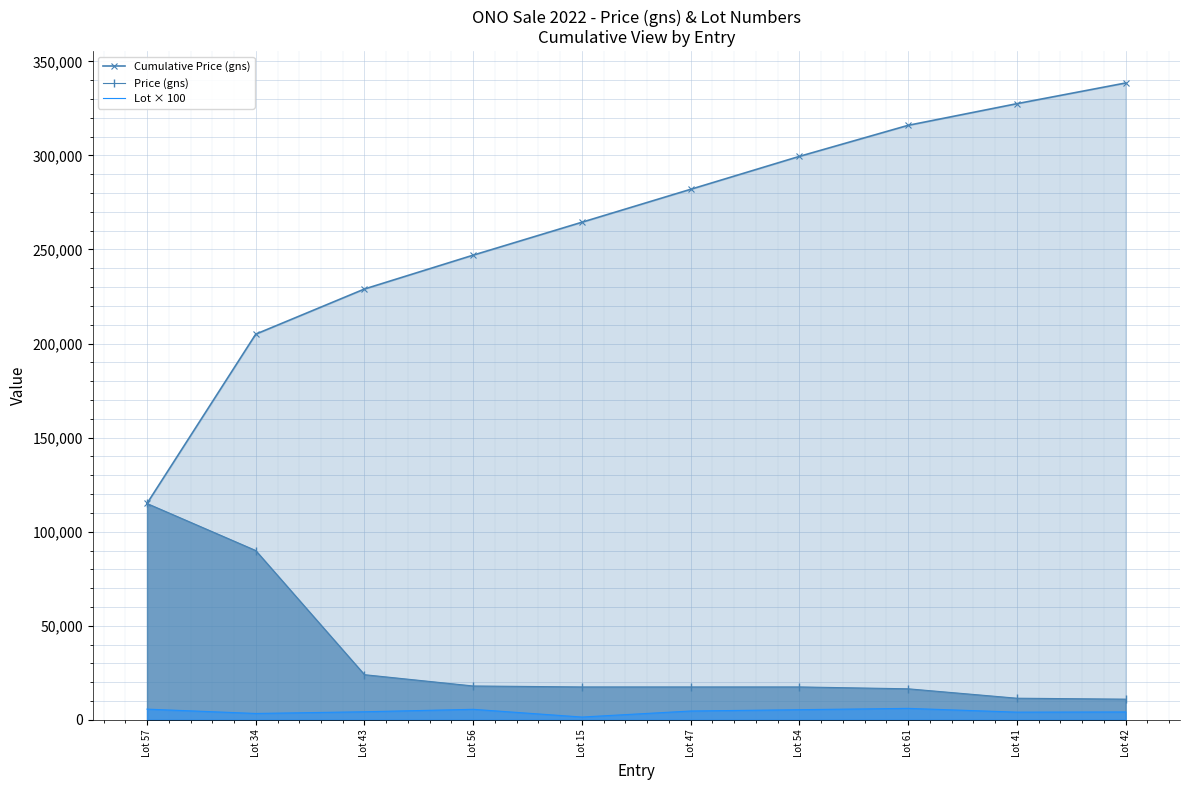

The value of Cumulative Price (gns) at Lot 41 is 327500. True or false?

True